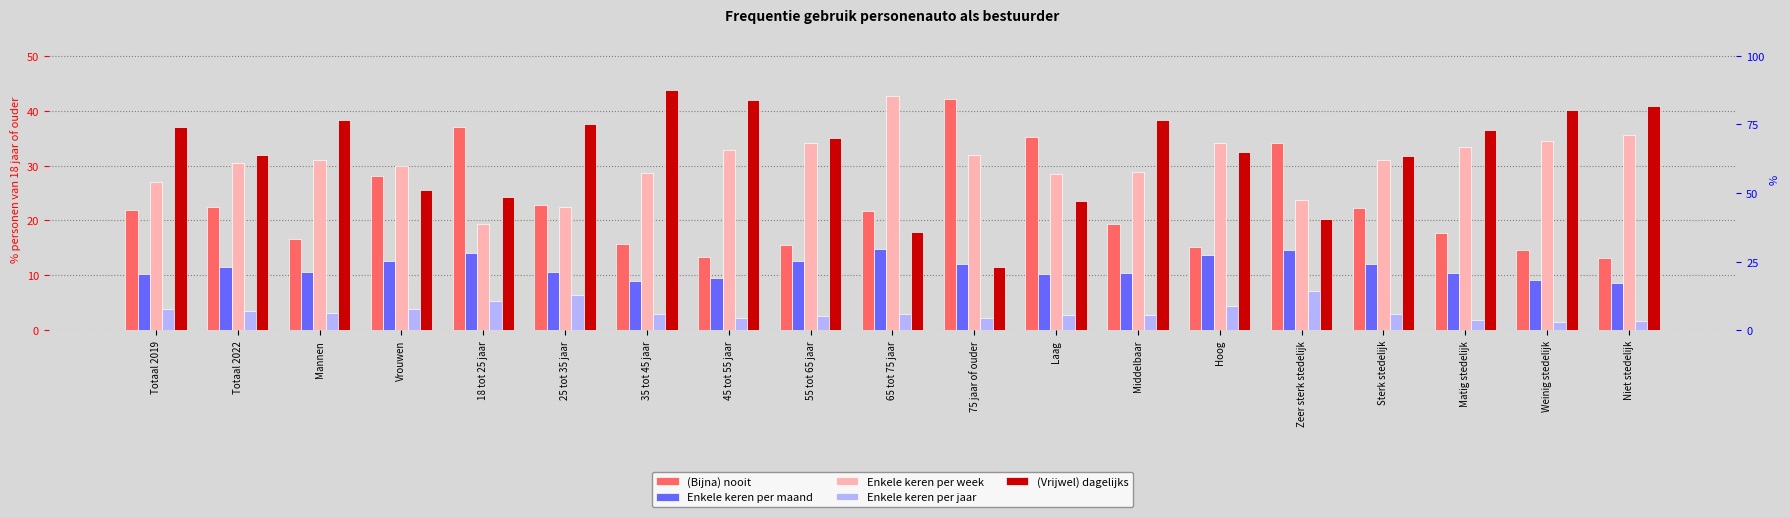

Read the Enkele keren per jaar value at Weinig stedelijk.

1.5